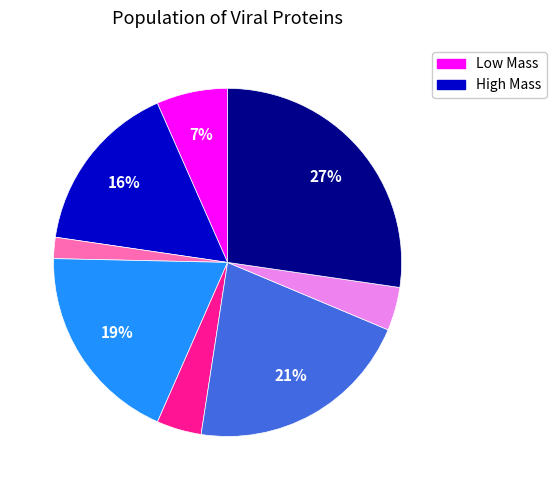

To the nearest percent, what is the average slice percentage?

12%